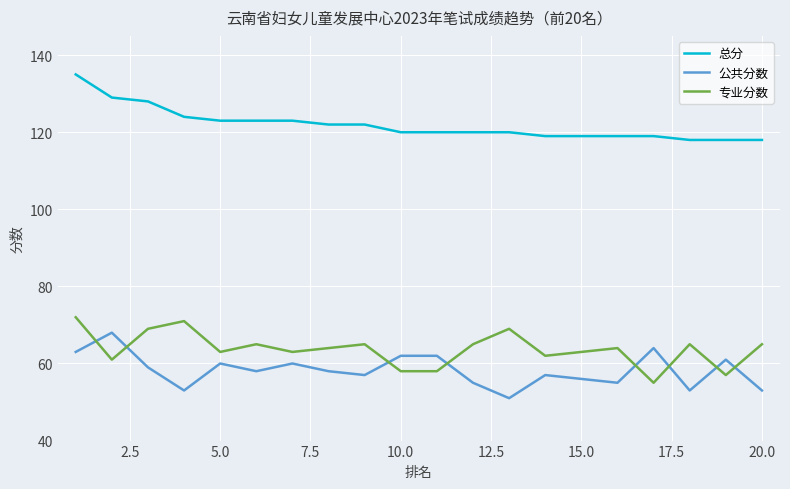

True or false: 总分 and 公共分数 intersect in this chart.

False